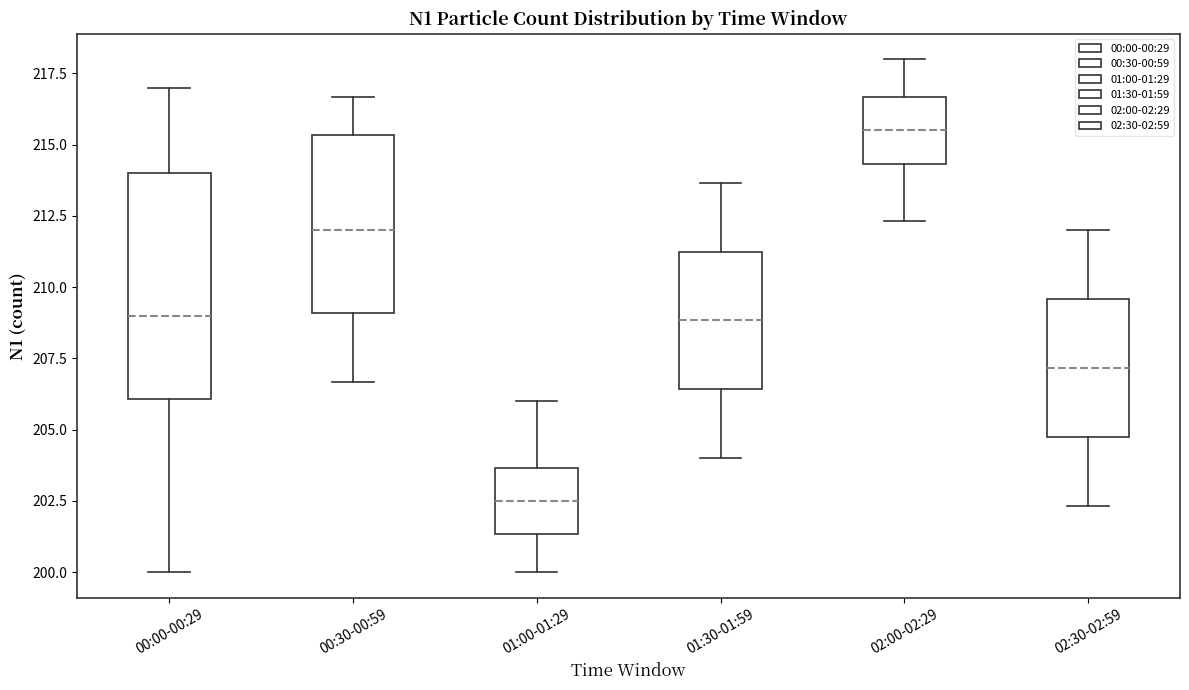

Comparing the boxes themselves (not the whiskers), which one is the tallest?

00:00-00:29